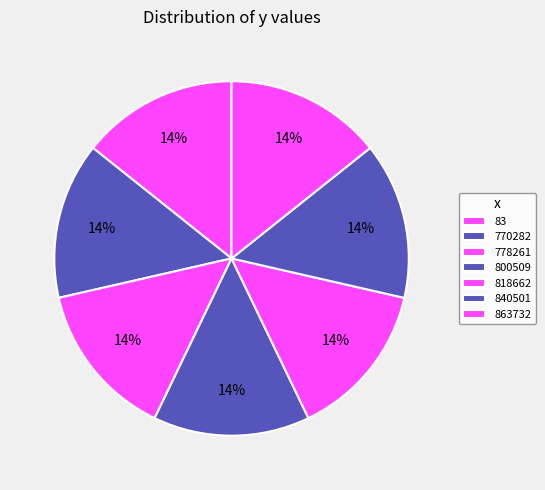

How many slices are in this pie chart?

7